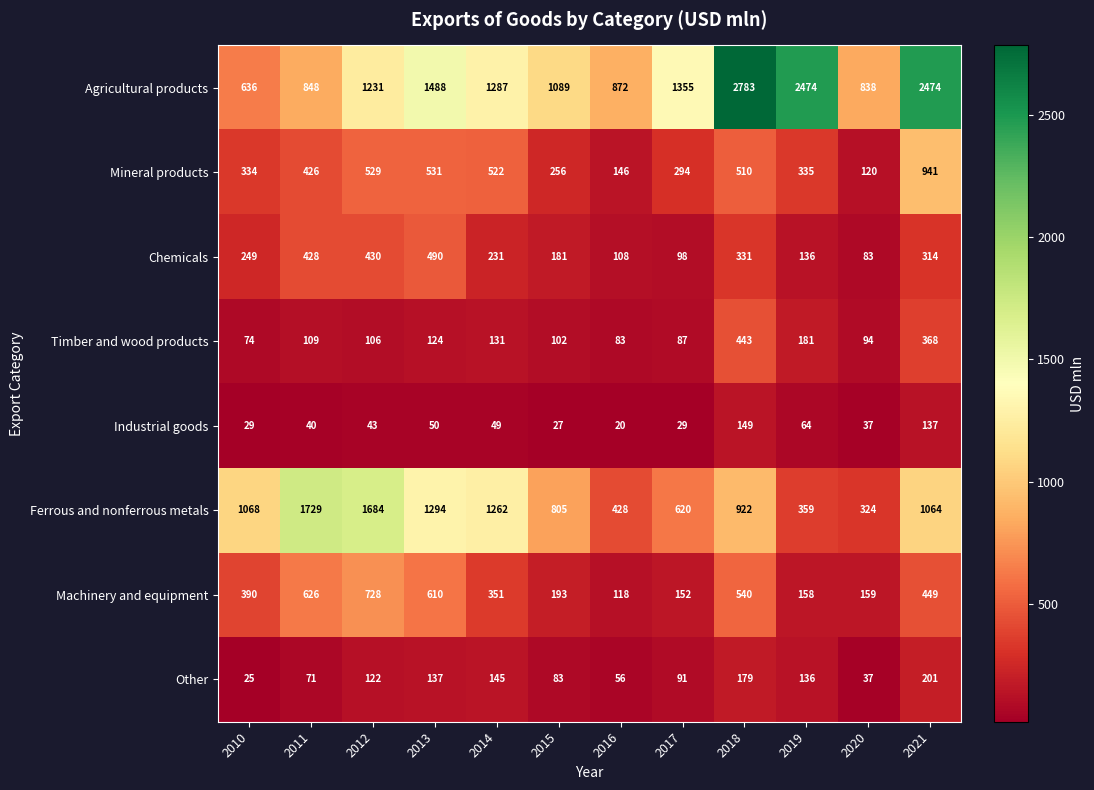

How many data points in Timber and wood products are less than 109?

6